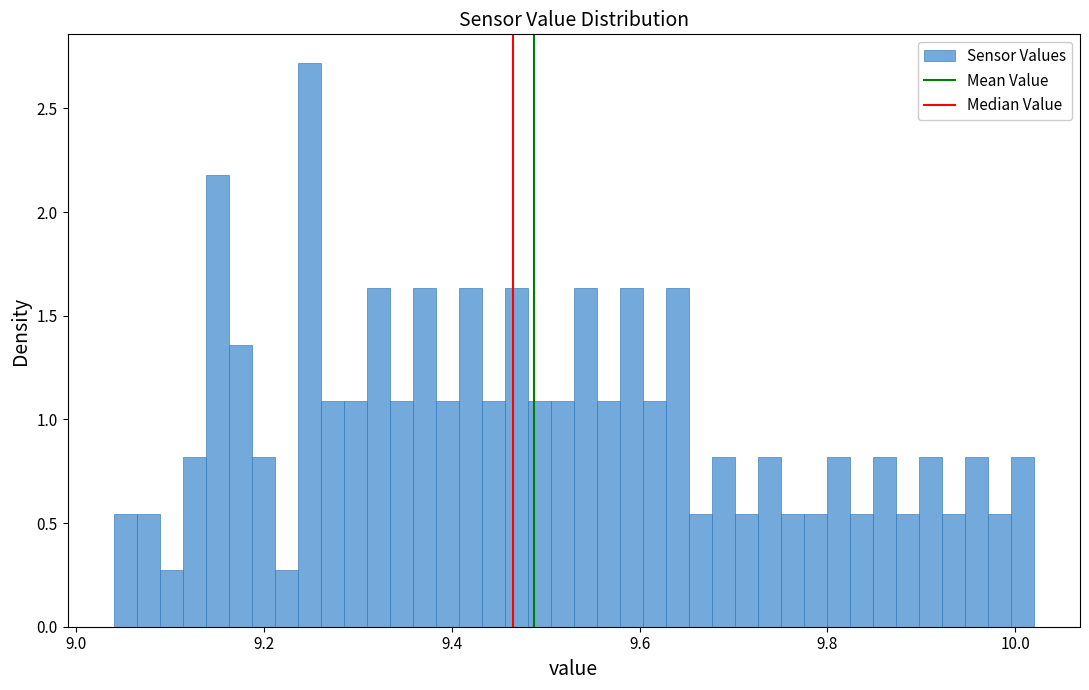

Around what value on the x-axis is the tallest bar? Give the approximate position of its centre, as read against the axis.

9.24